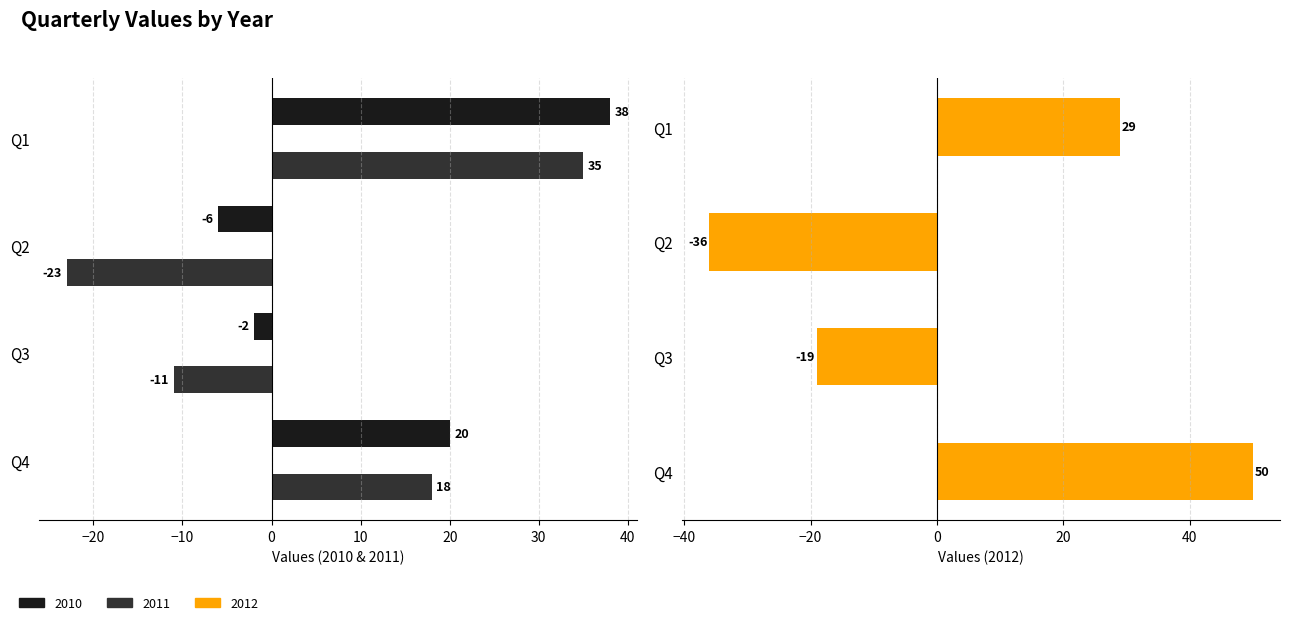

What is the minimum value shown in the chart?

-36